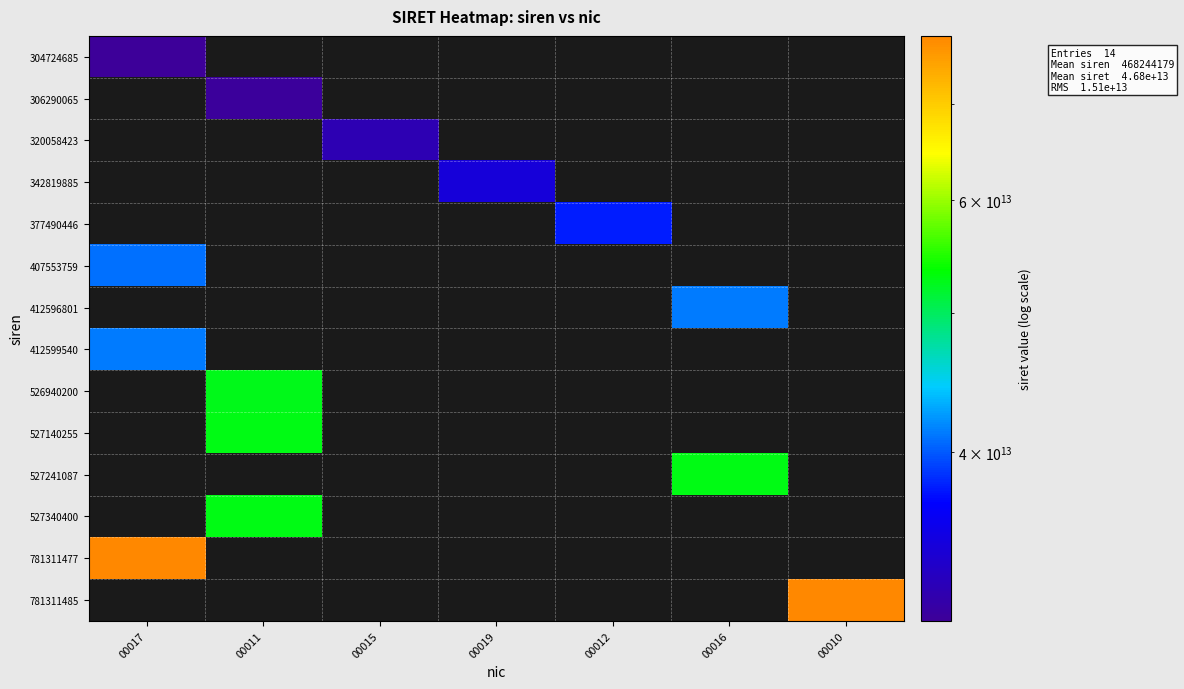

Which label corresponds to the smallest value in the chart?

00017